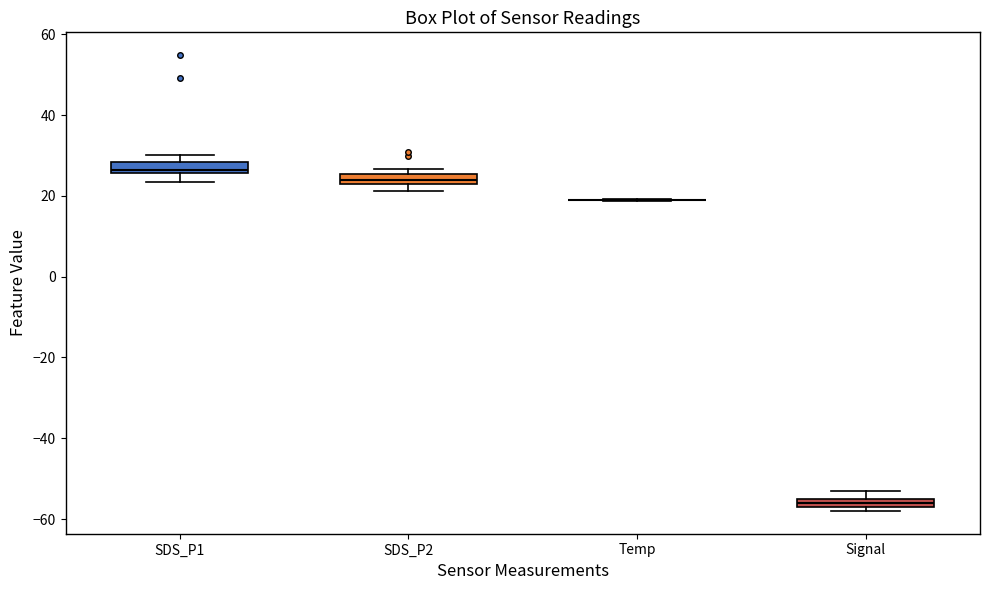

Where does the lower whisker of the box for SDS_P1 end on the y-axis? The values are not printed on the chart, so give them approximately, as read against the axis.

24